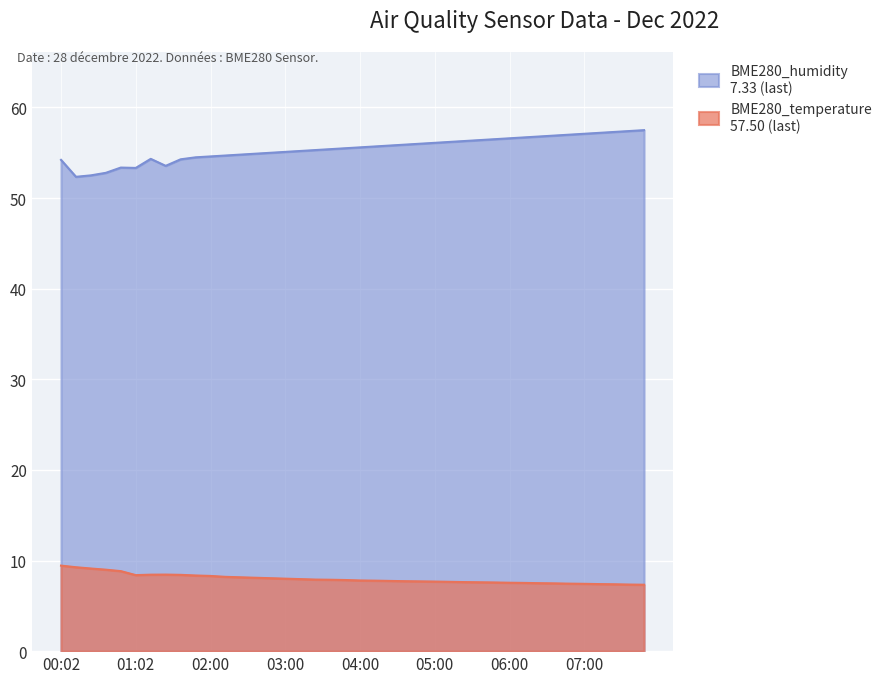

What is the label of the 22nd point from the right?

03:36